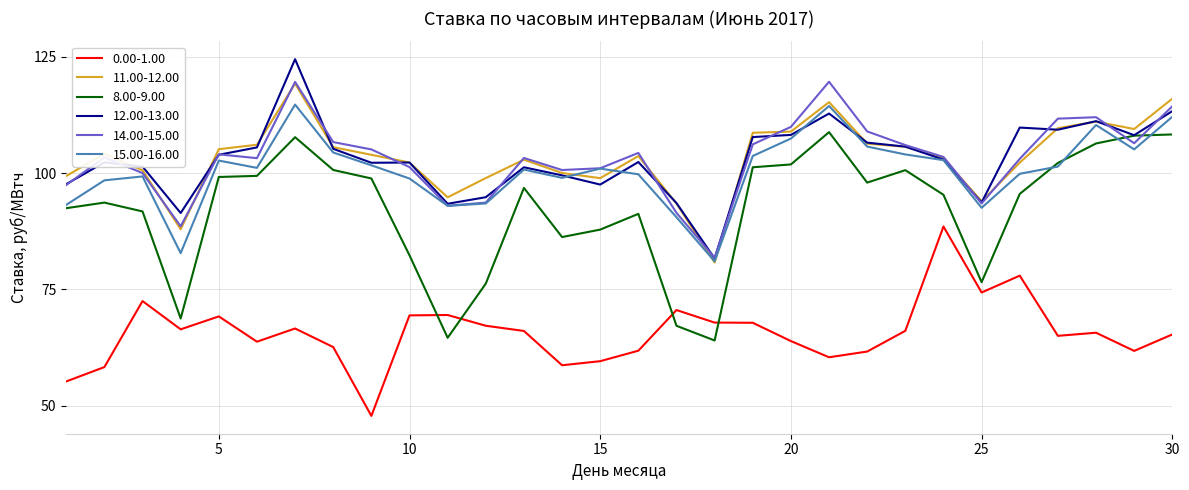

True or false: 14.00-15.00 has more than 1 points higher than both neighbors.

True